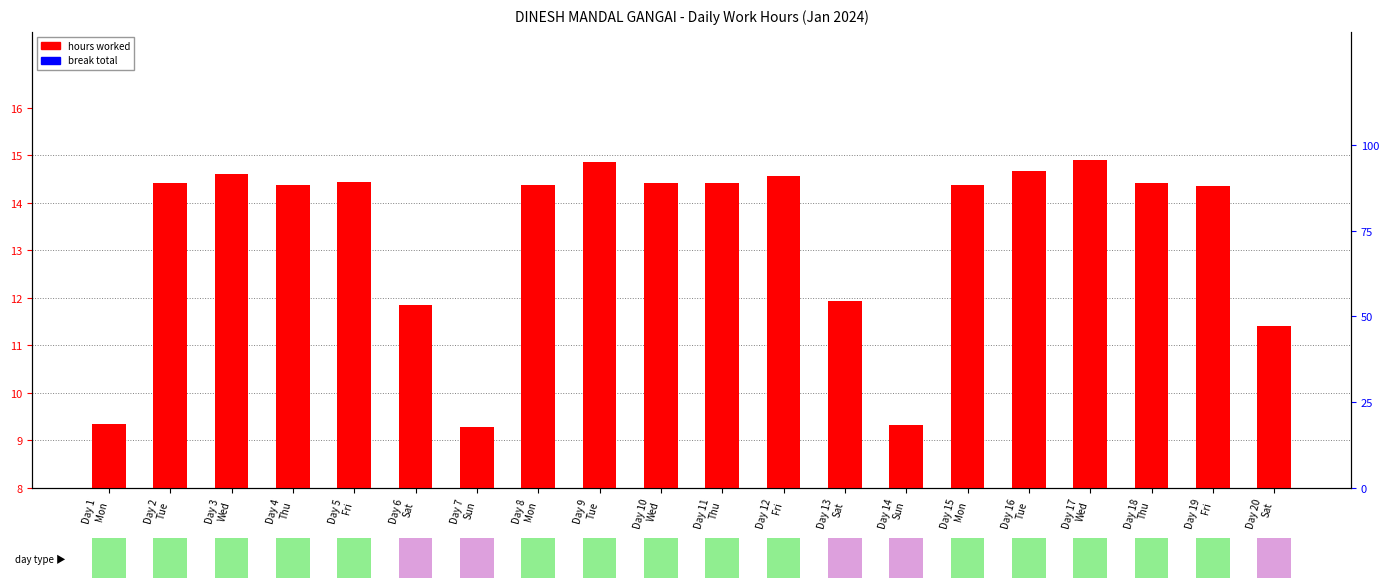

What is the value of the break total bar at the 16th from the left?

0.1